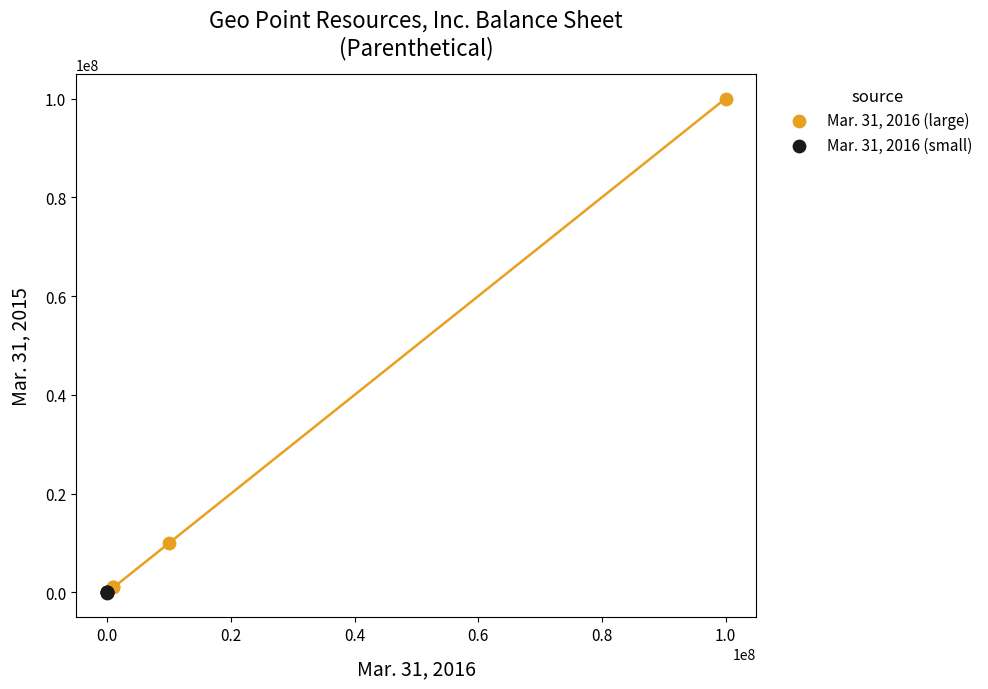

Which series has the widest spread of Y values?

Mar. 31, 2016 (large)